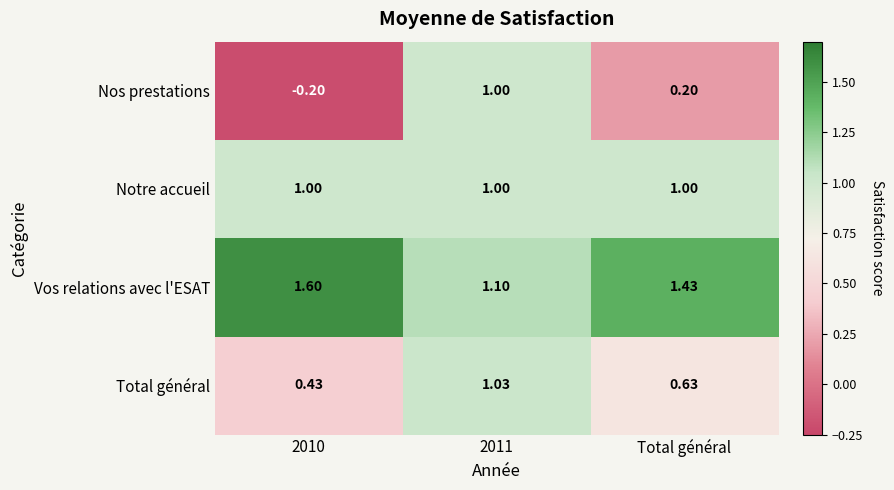

Which series has the largest total across all categories?

Vos relations avec l'ESAT